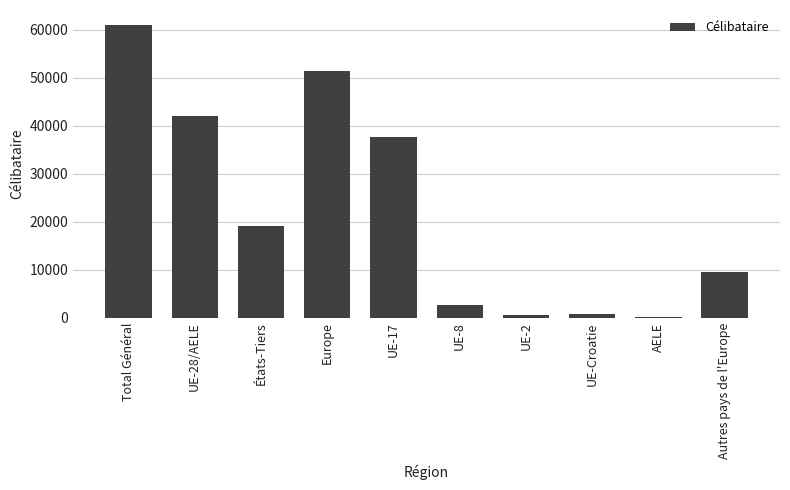

What is the ratio of the value at Total Général to the value at UE-17?

1.6